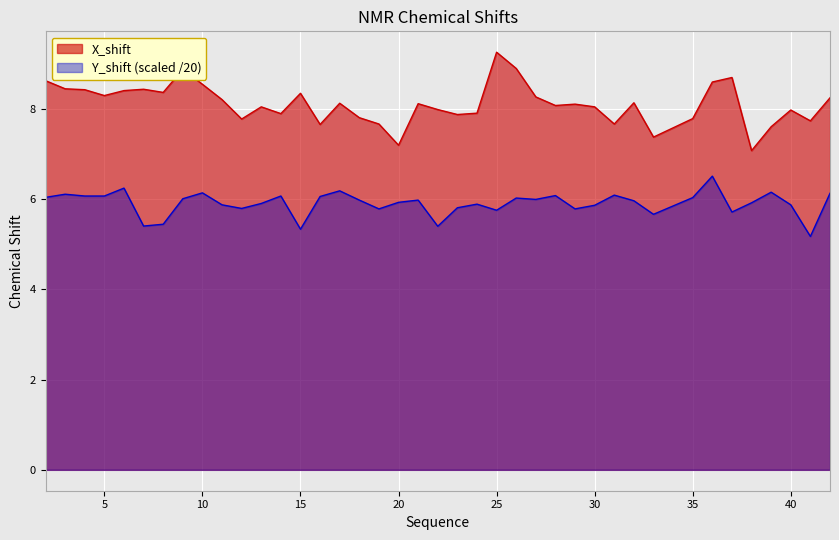

How many lines are shown in the chart?

2